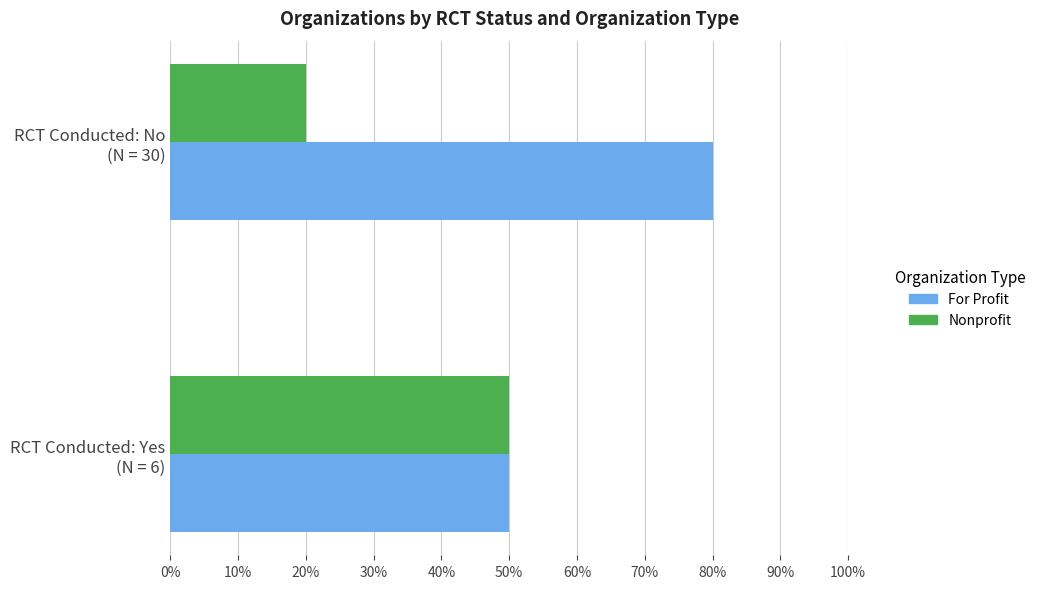

Count the Nonprofit values in the range 0 to 1.

2